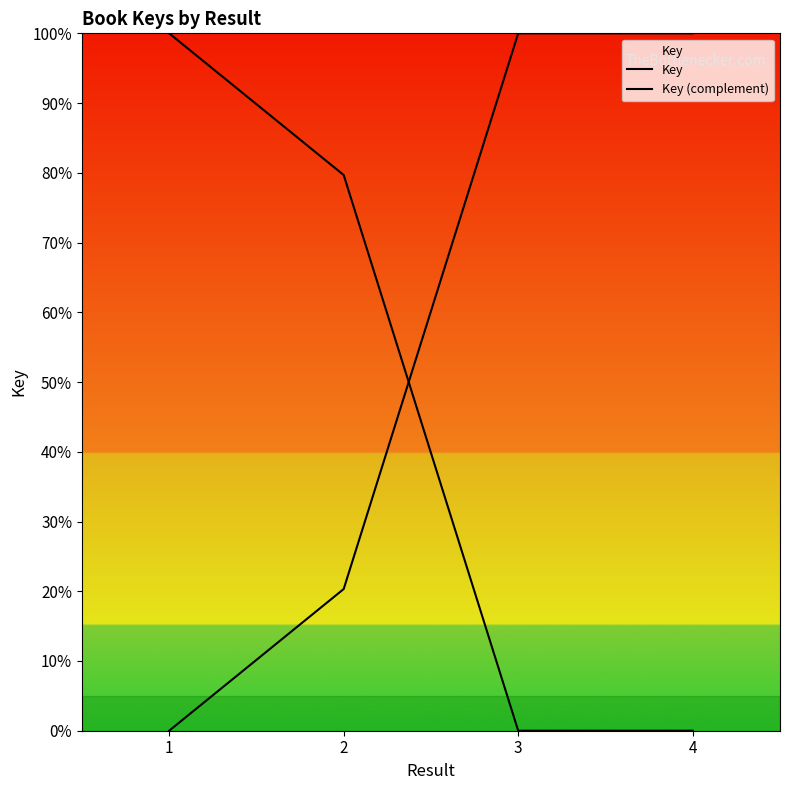

Does the chart display data point markers on the line(s)?

No